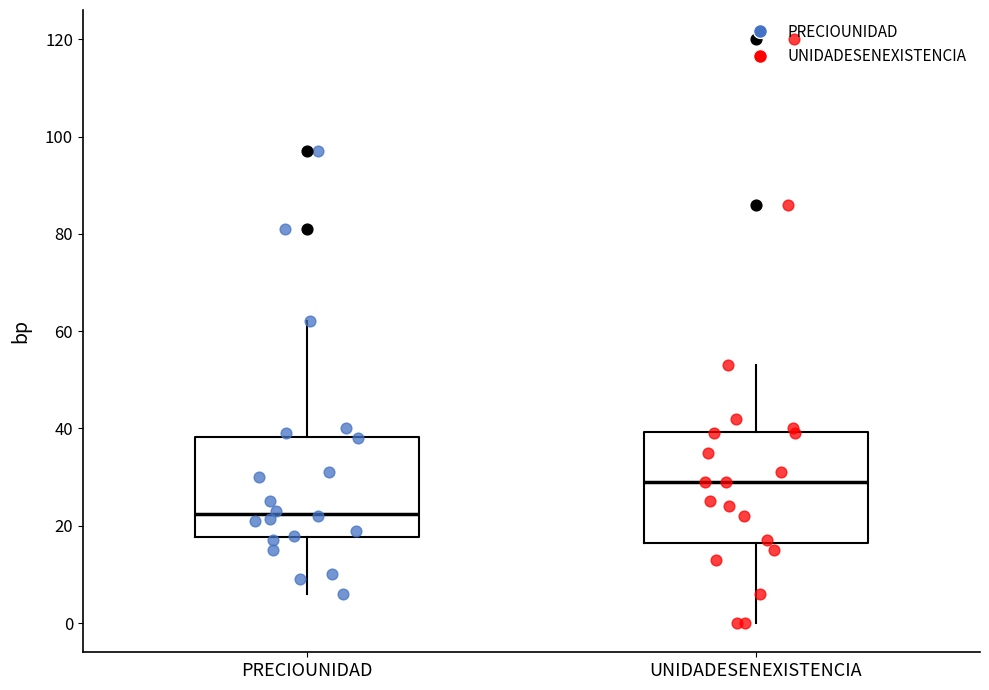

Comparing the boxes themselves (not the whiskers), which one is the tallest?

UNIDADESENEXISTENCIA